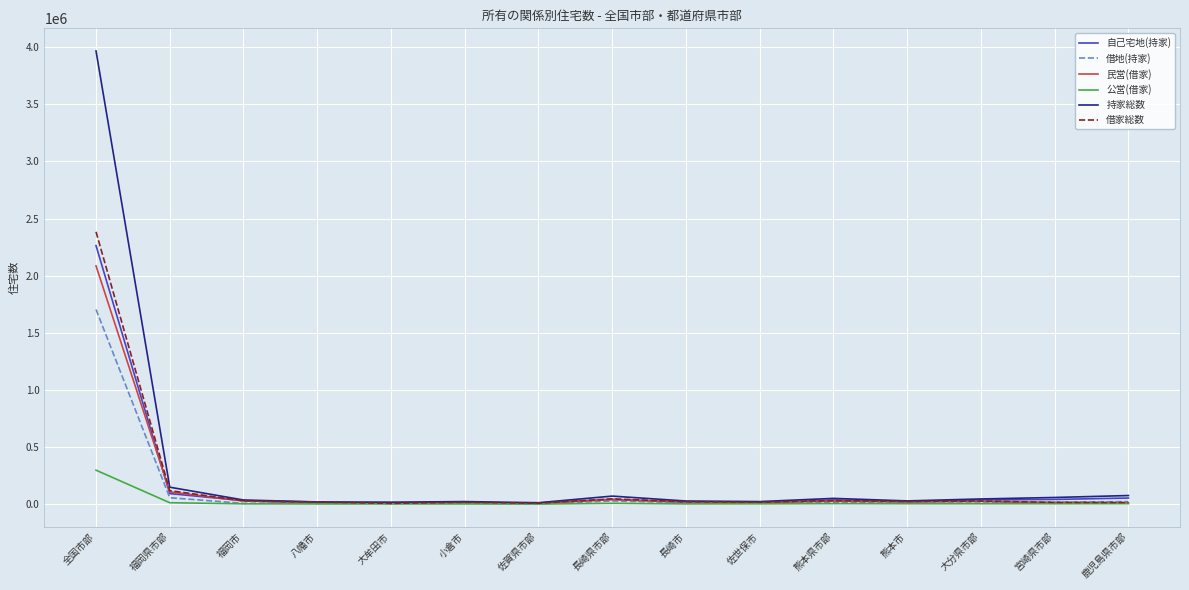

Where is 借家総数 nearest to the value 1195450?

福岡県市部